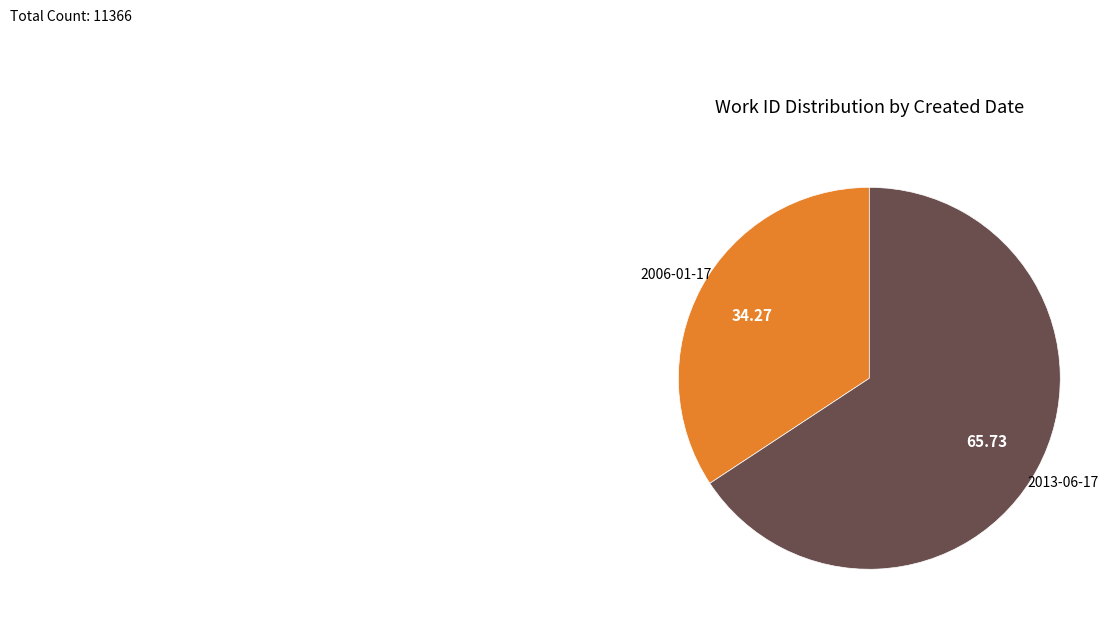

Does any single category account for the majority?

Yes